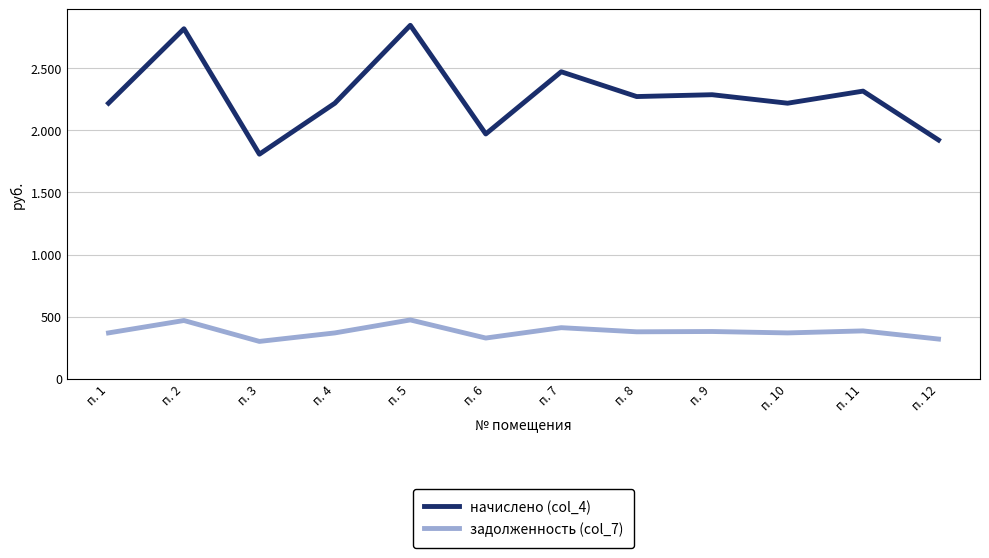

Where is the first local minimum for начислено (col_4)?

п. 3